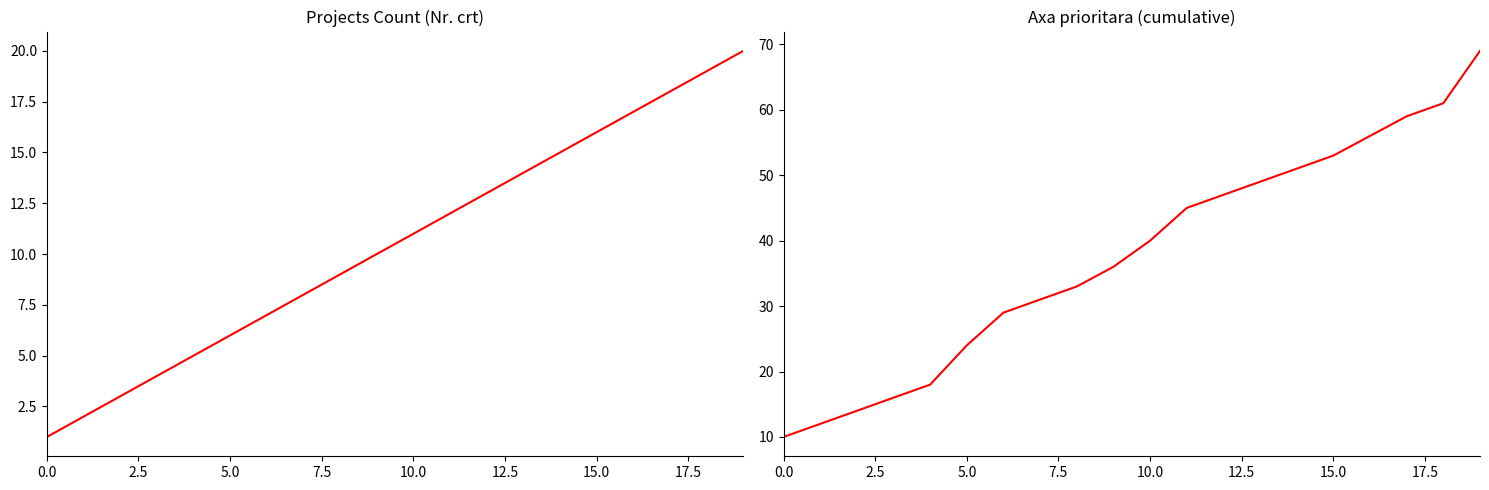

What is the value of the Projects Count (Nr. crt) point at the 1st from the left?

1